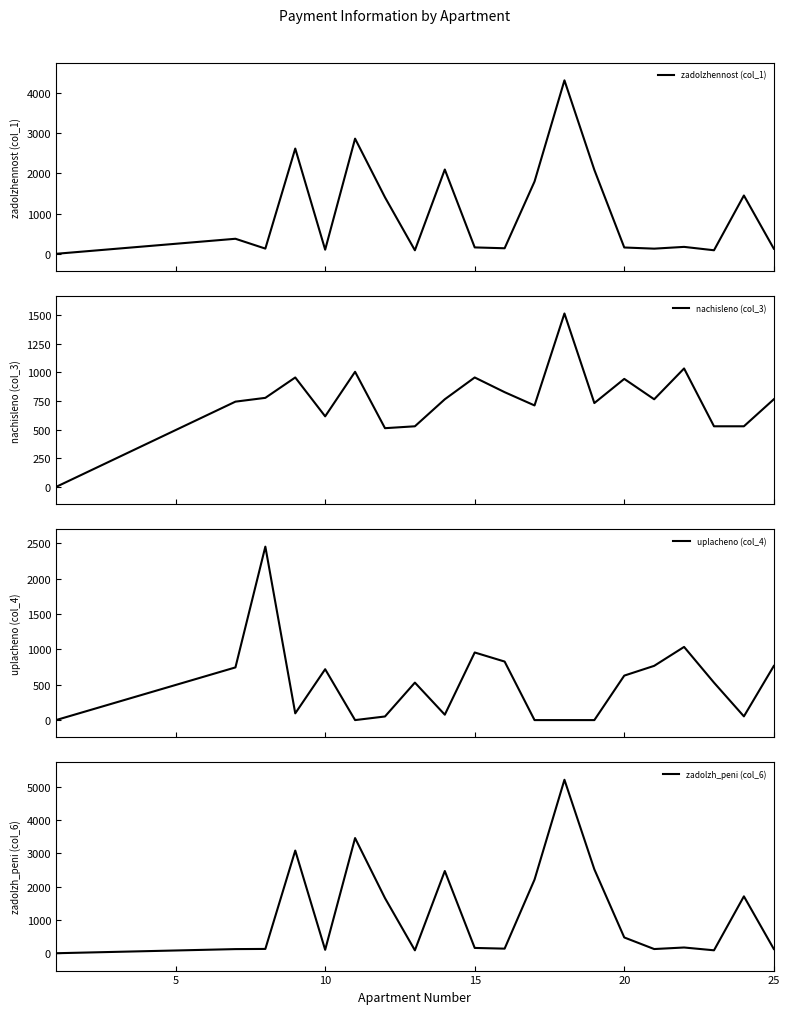

How many values in zadolzhennost (col_1) are above zero?

19